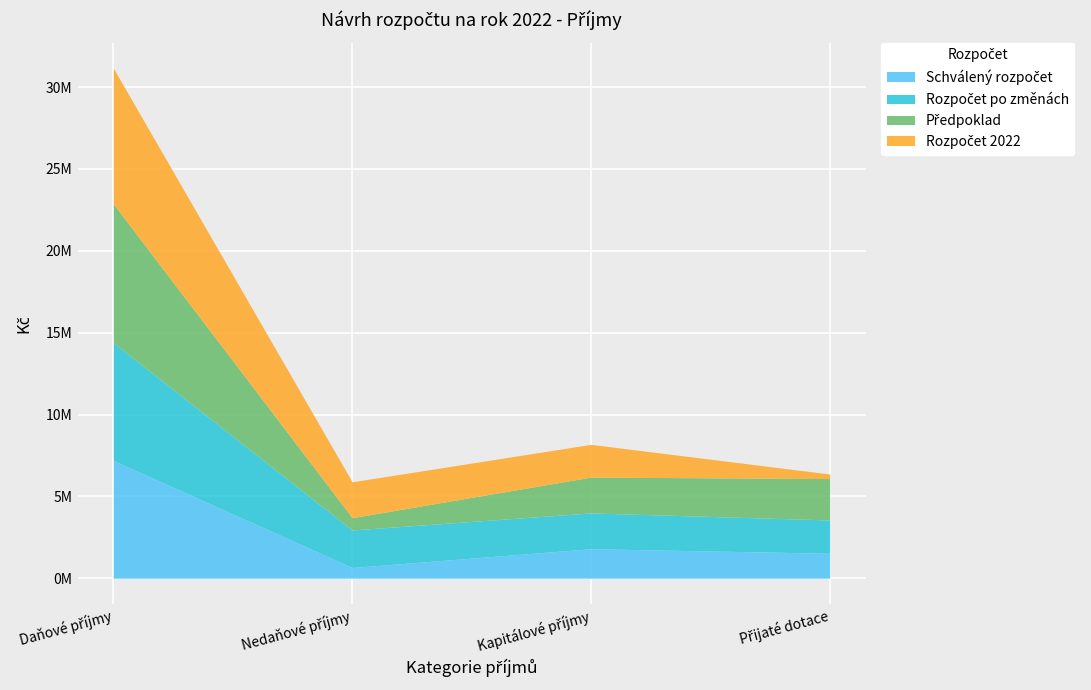

What is the maximum value for Předpoklad?

8481108.1